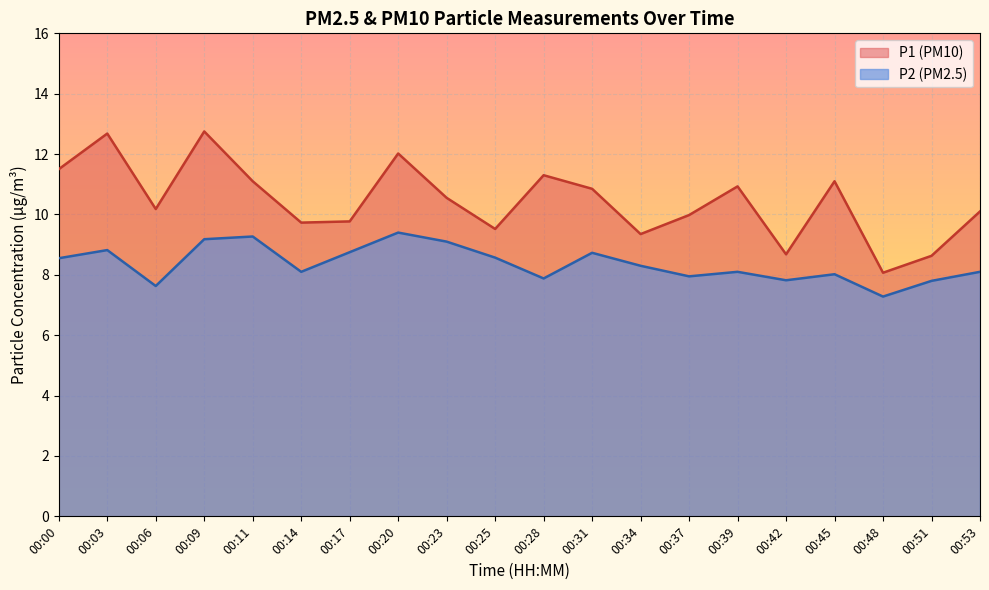

Between 00:06 and 00:45, which is larger?

00:45